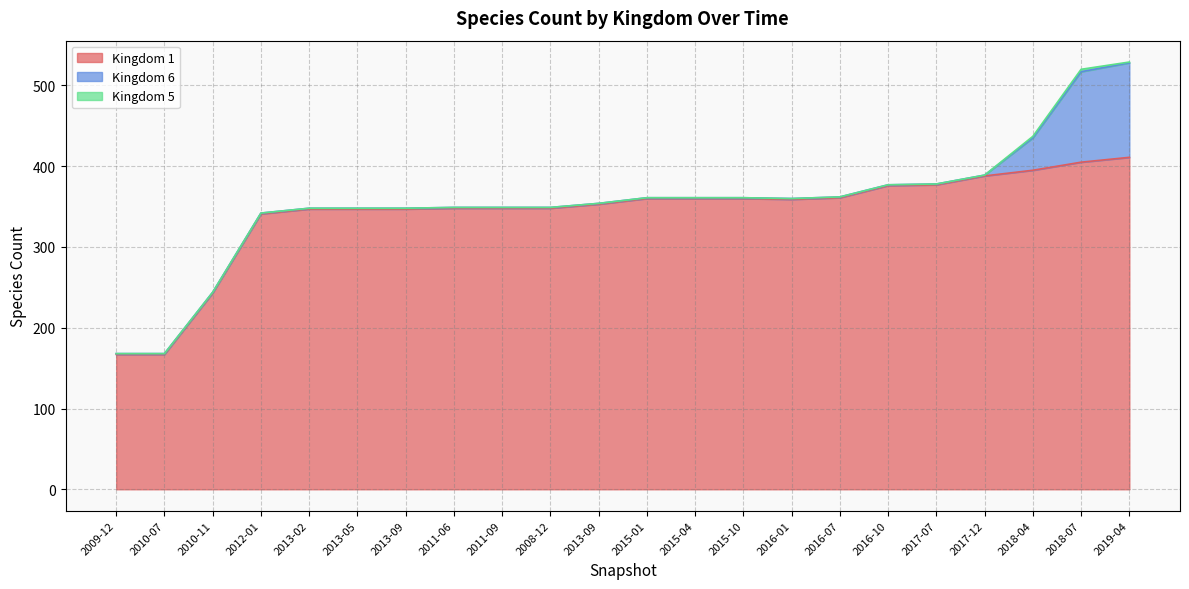

What is the difference between the maximum and minimum values in the Kingdom 6 series?

116